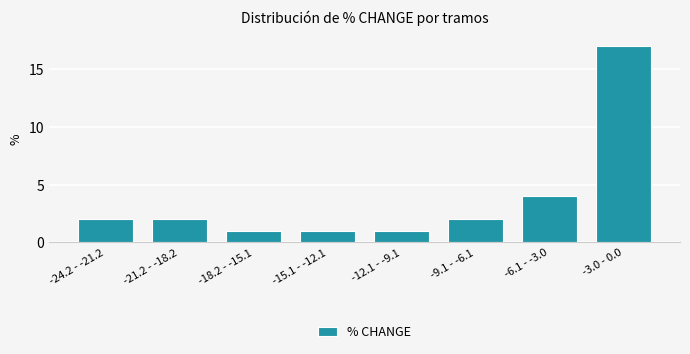

Reading left to right, extract all data points from this chart.

2	2	1	1	1	2	4	17